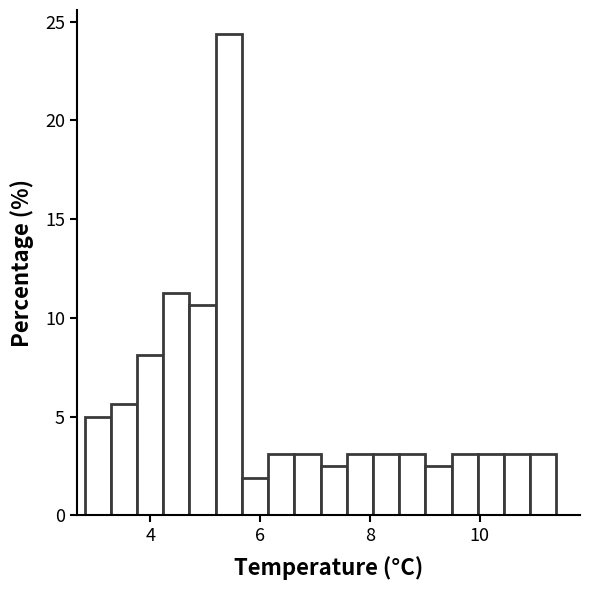

Around what value on the x-axis is the tallest bar? Give the approximate position of its centre, as read against the axis.

5.4